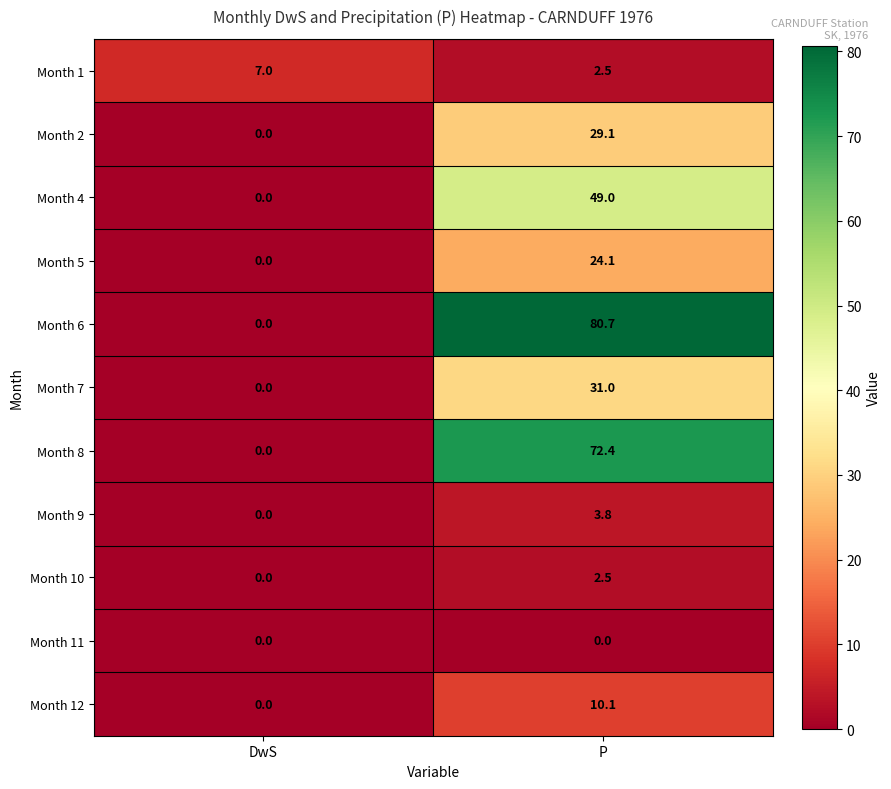

The Month 9 series shows 5.1 at P. True or false?

False